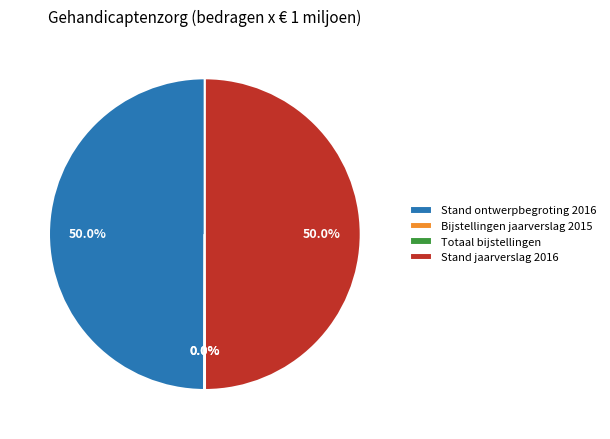

What percentage is NOT represented by Stand ontwerpbegroting 2016?

50.0%